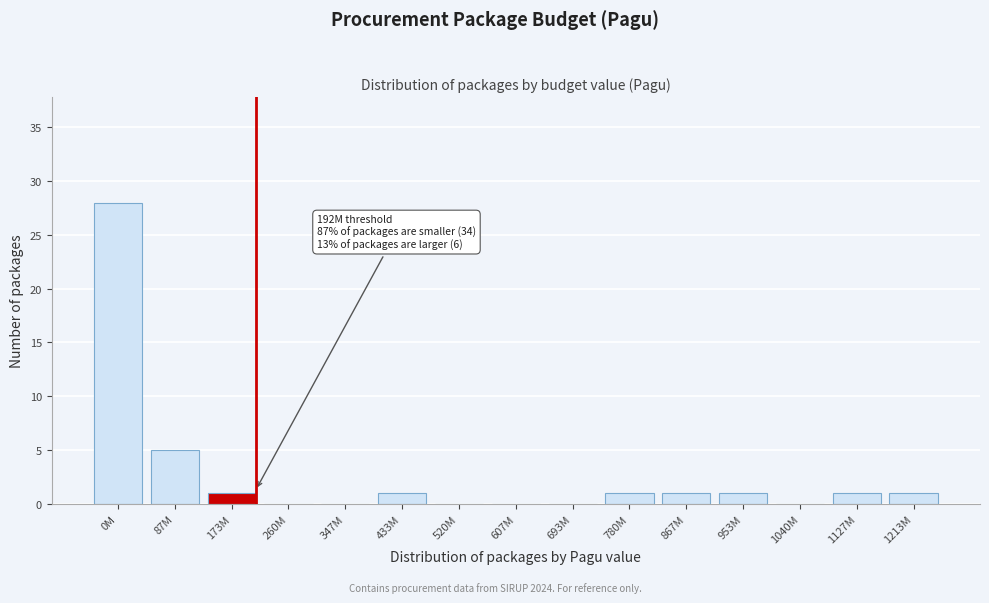

Reading right to left, what are all the values shown in this chart?

1213M=1	1127M=1	1040M=0	953M=1	867M=1	780M=1	693M=0	607M=0	520M=0	433M=1	347M=0	260M=0	173M=1	87M=5	0M=28